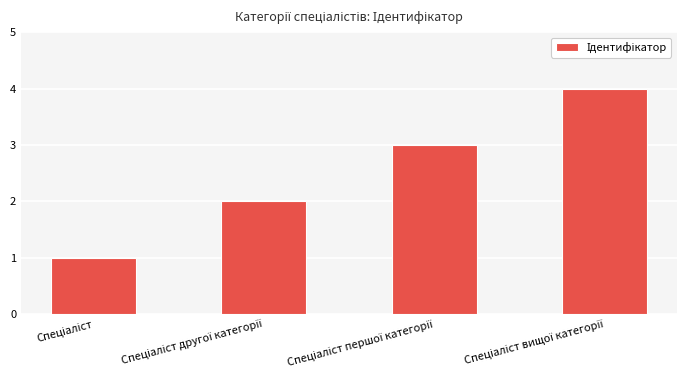

What is the difference between the maximum and minimum values?

3